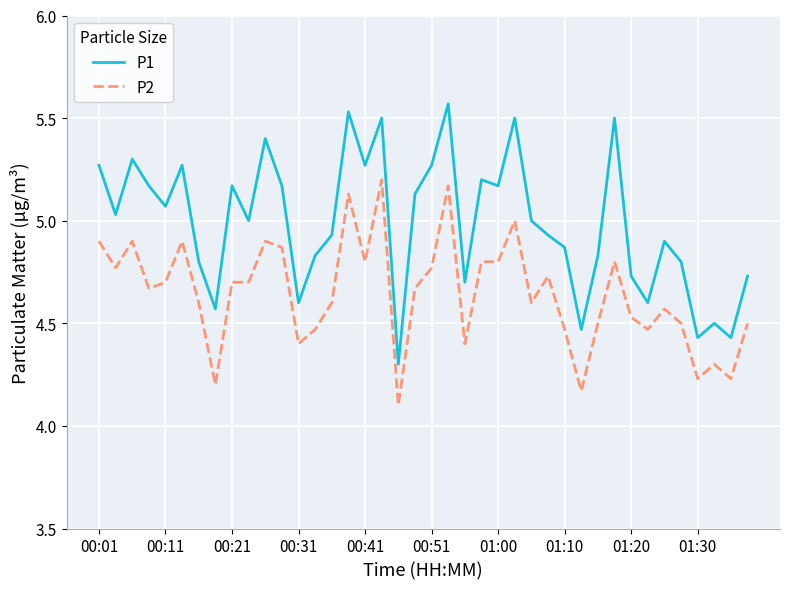

How many lines are shown in the chart?

2